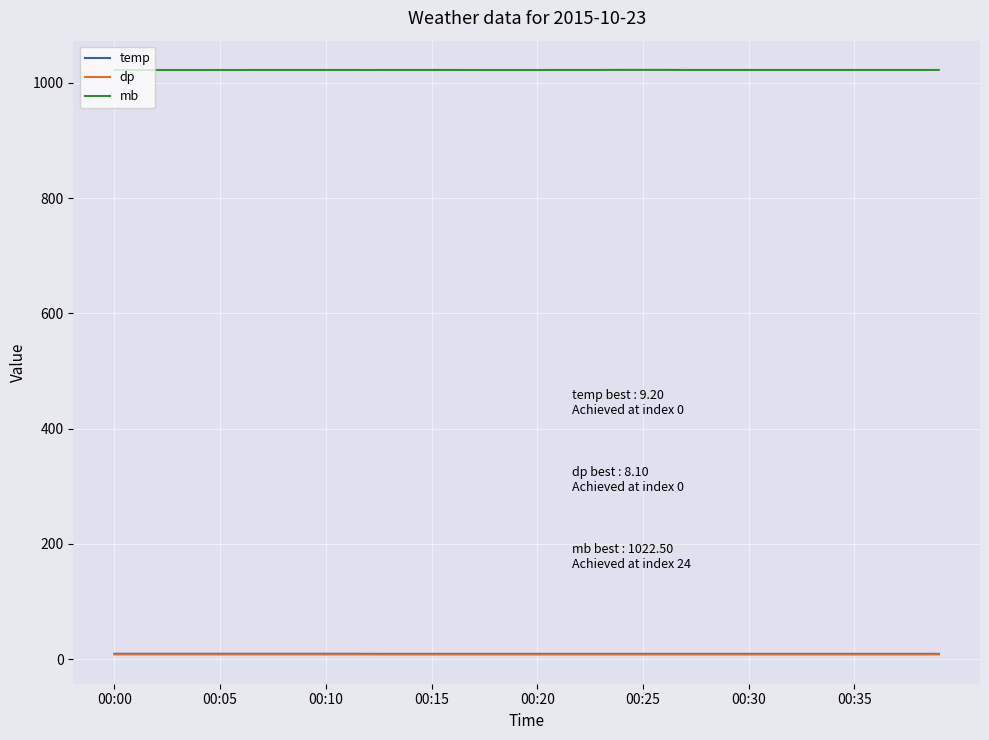

Which series has the largest total across all categories?

mb